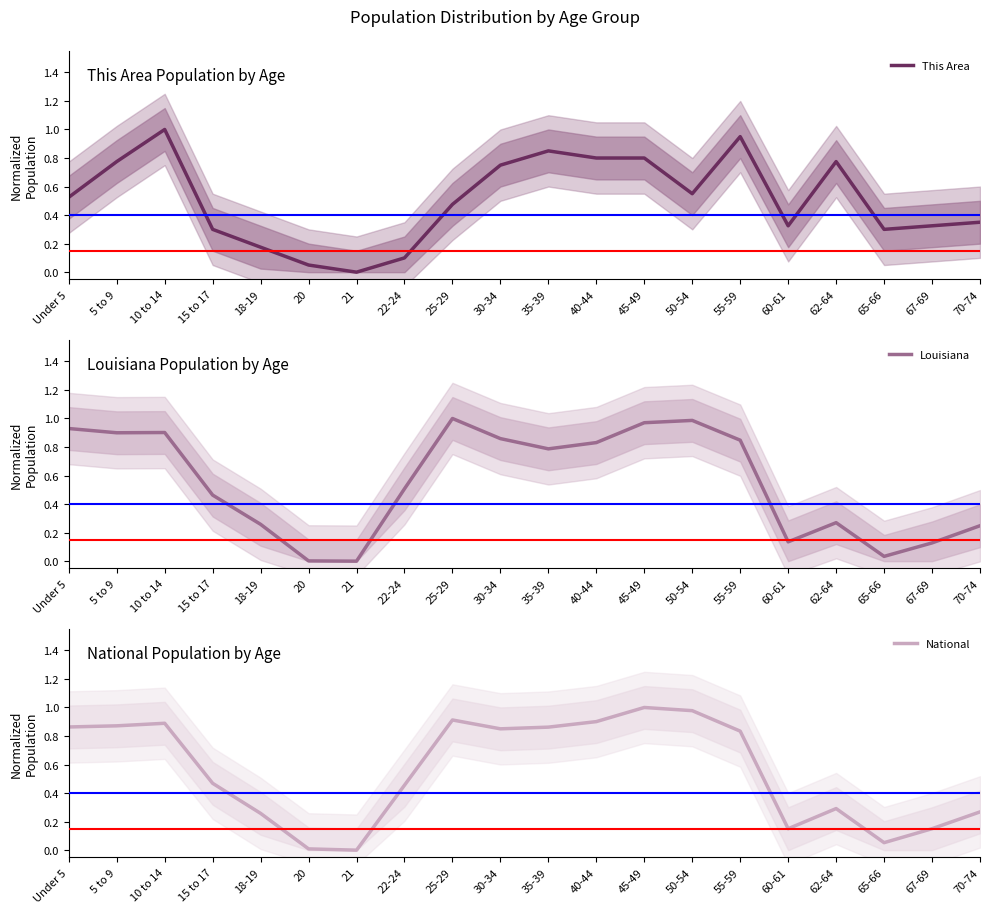

Is the value of National at 65-66 greater than the value of This Area at 45-49?

No